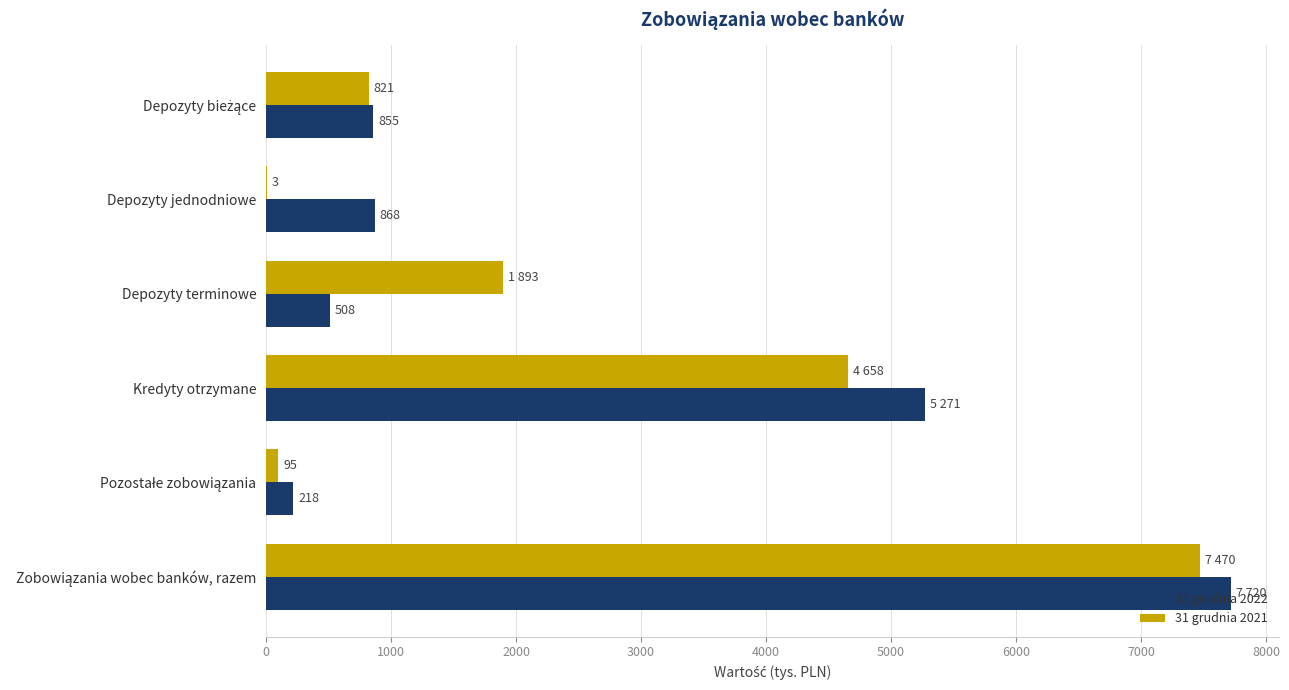

True or false: 31 grudnia 2021 has a value of 1893 at Depozyty terminowe.

True